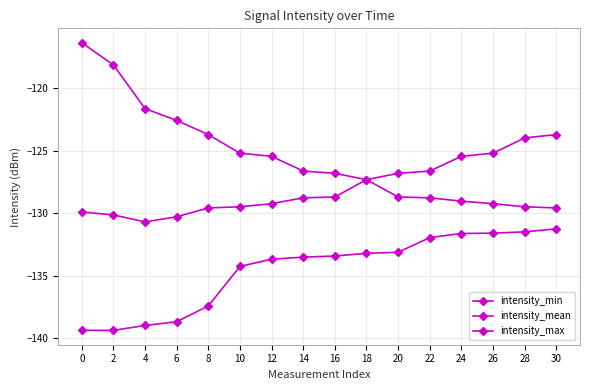

Which series has the largest total across all categories?

intensity_max